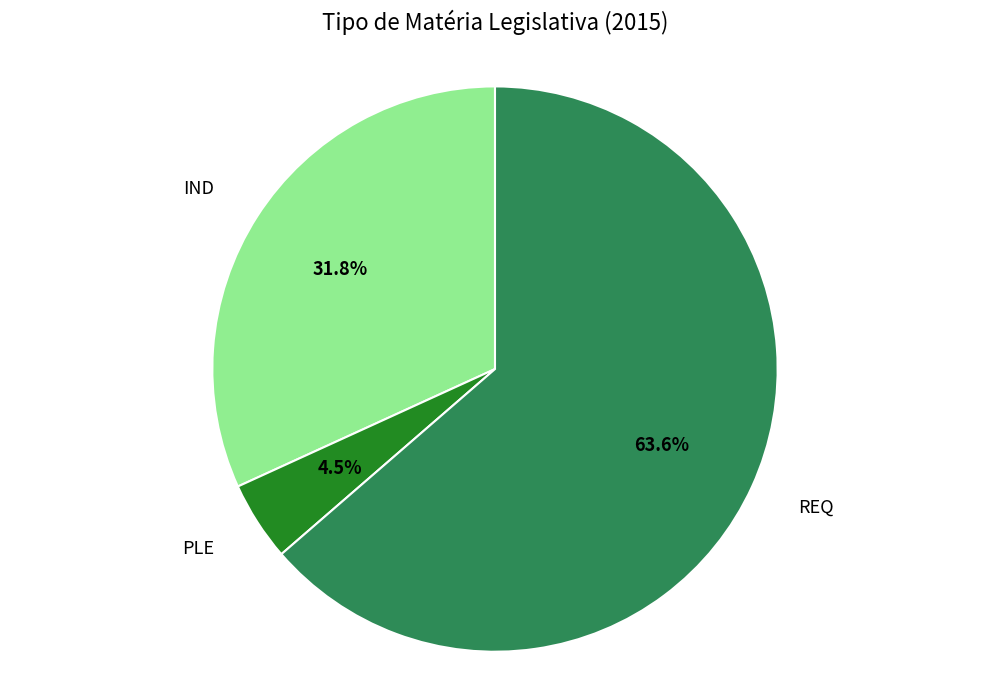

Is the sum of PLE and REQ greater than half?

Yes